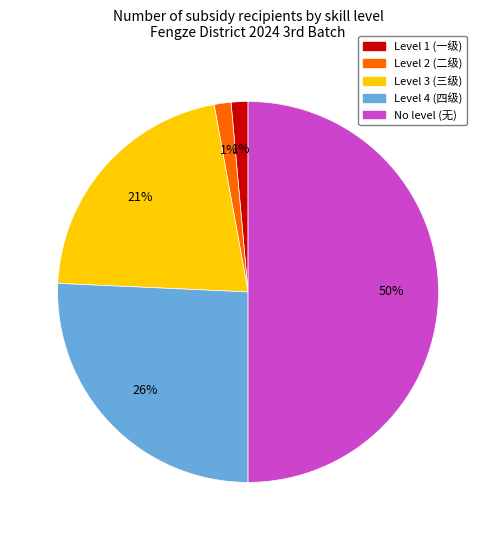

How many segments does this pie chart have?

5